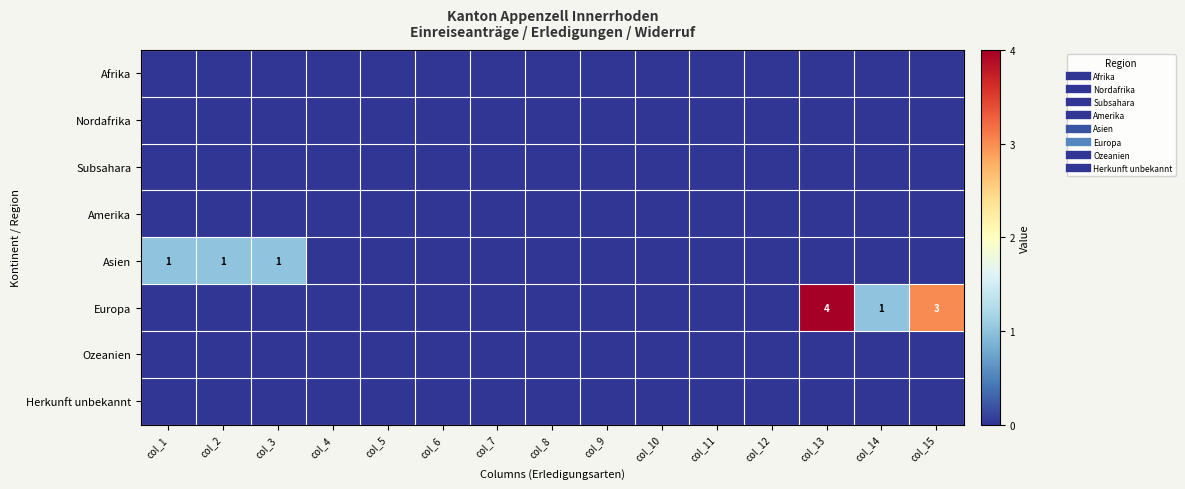

The value of Europa at col_10 is 3. True or false?

False